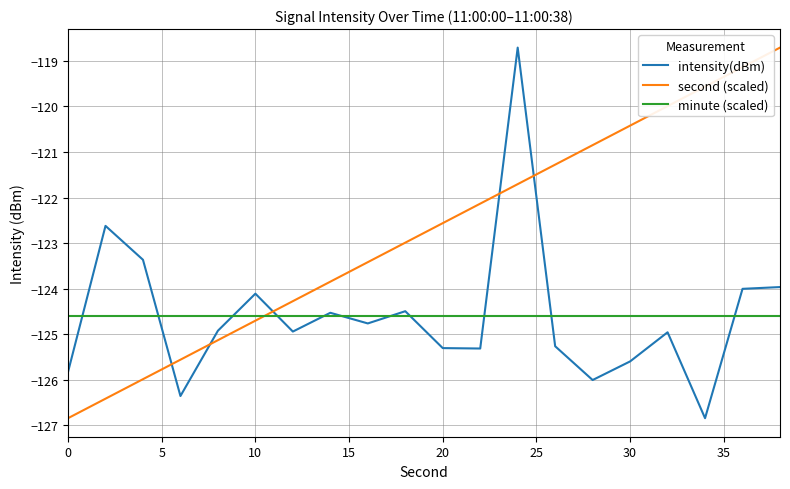

After their last crossing, which series has the higher values: second (scaled) or minute (scaled)?

second (scaled)